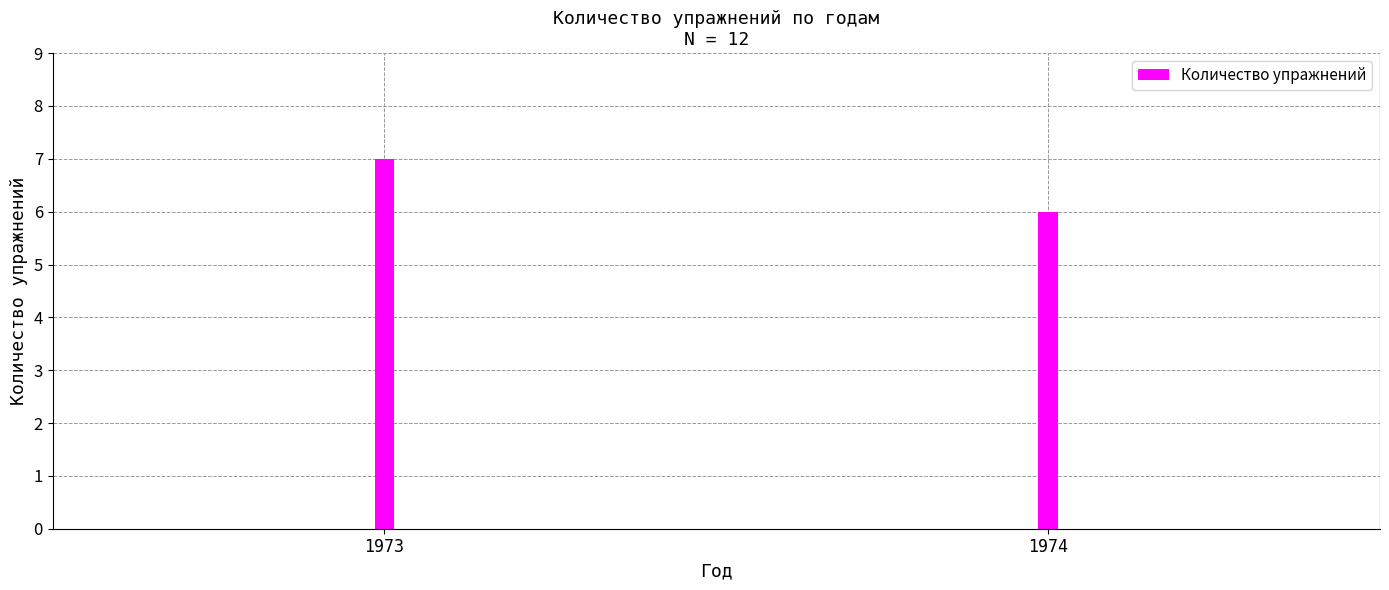

The chart shows a value of 4 at 1974. True or false?

False